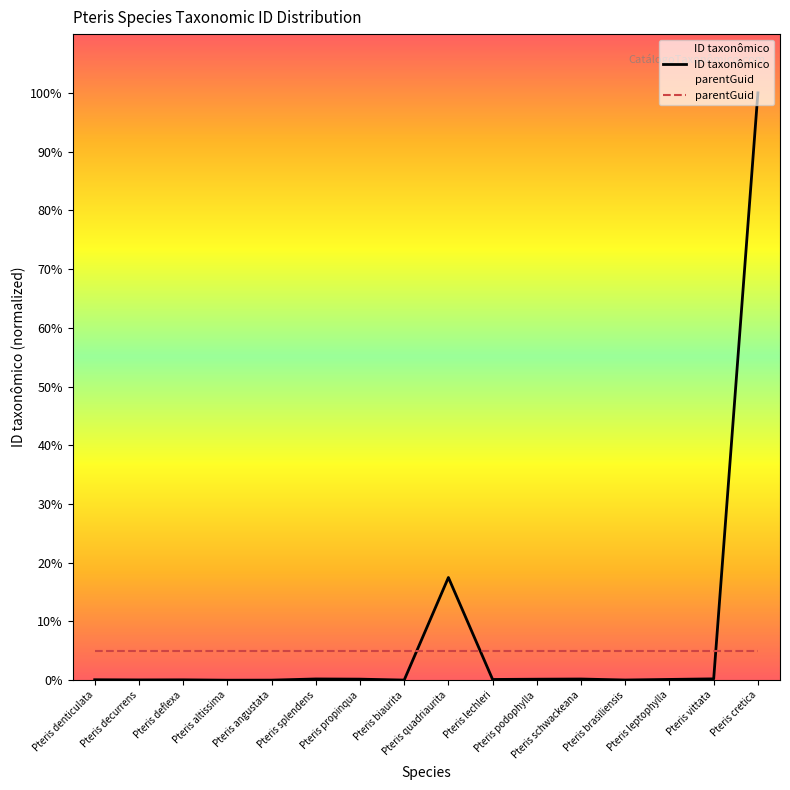

What is the approximate value of ID taxonômico at Pteris cretica?

100.0